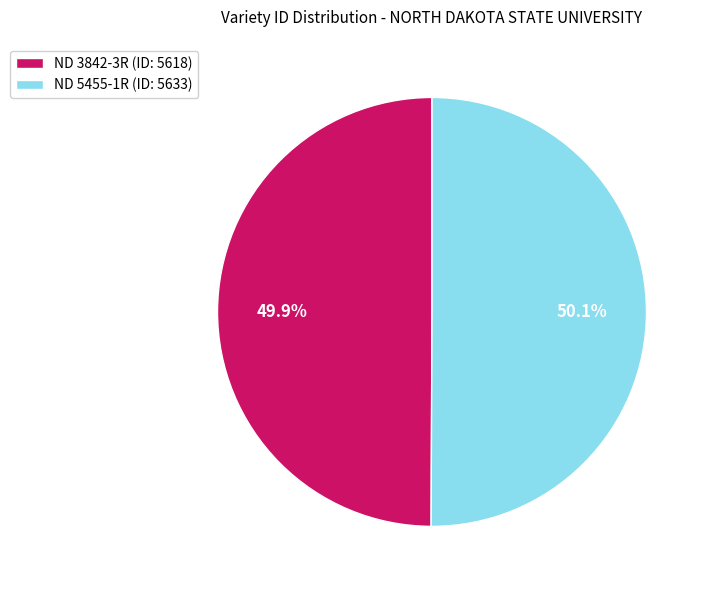

What percentage do ND 5455-1R and ND 3842-3R together represent?

100.0%